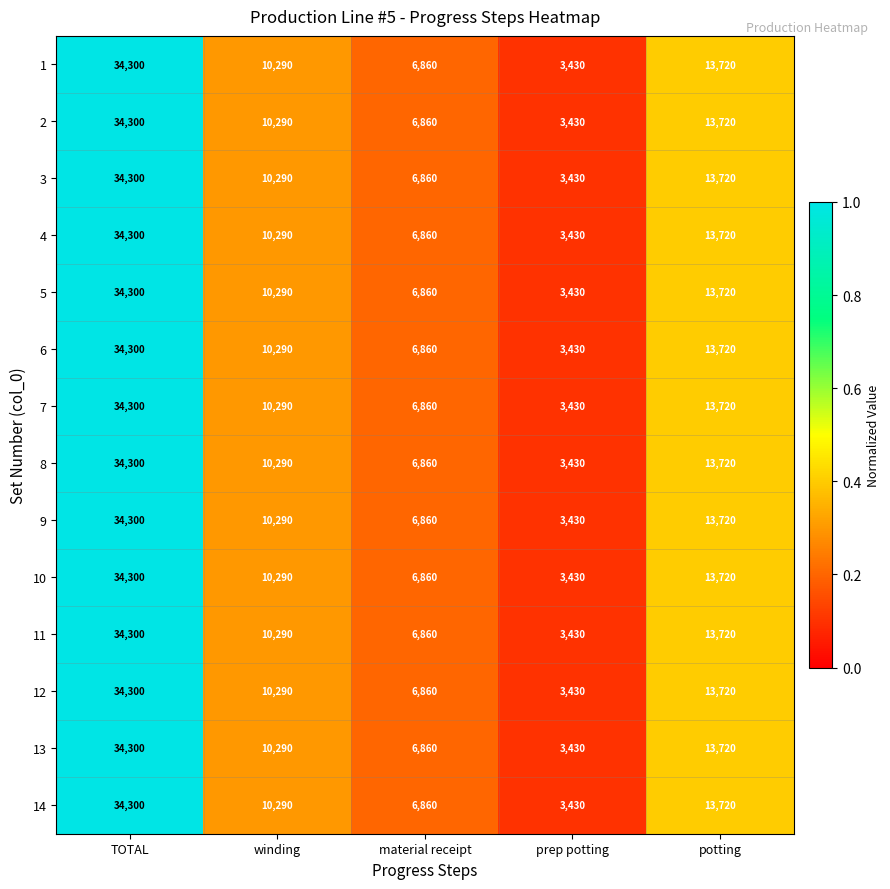

At which category is the sum across all series the highest?

TOTAL